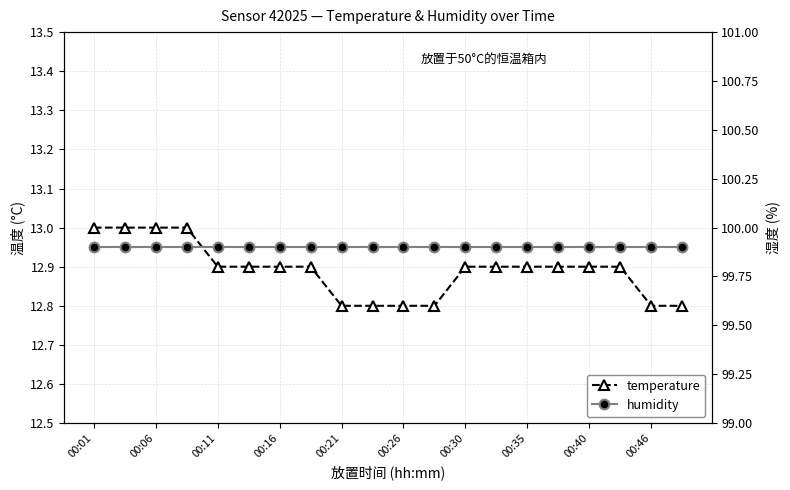

Which has a higher value, 00:06 or 00:21?

00:06